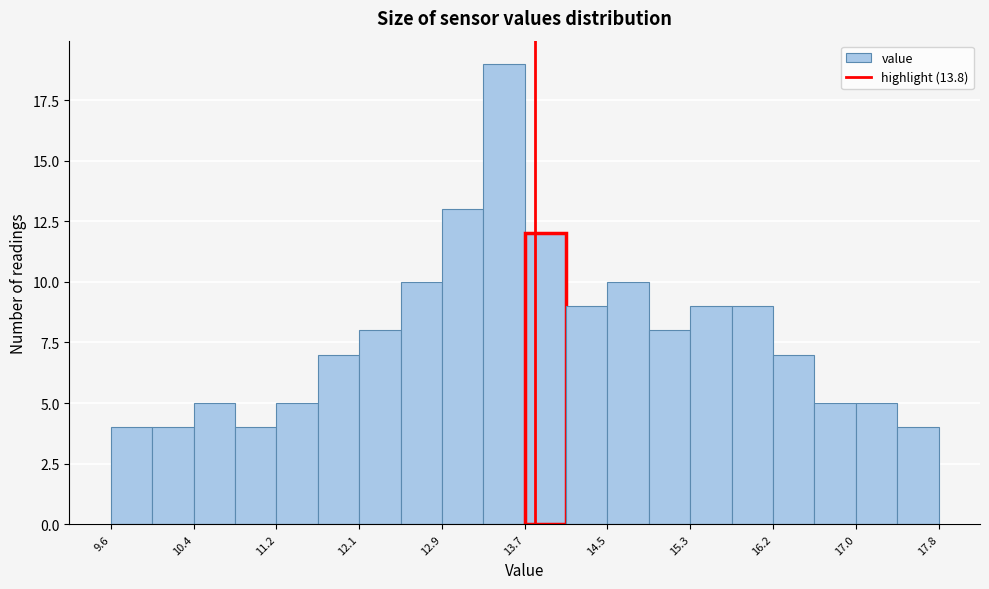

What is the height of the bar covering 11.24 to 11.65 on the x-axis? Neither the bar edges nor the heights are printed on the chart, so give them approximately, as read against the axes.

5